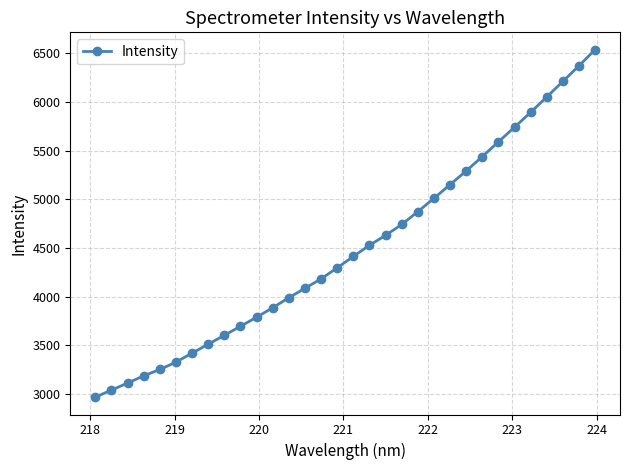

Reading right to left, what are all the values shown in this chart?

6536.4	6370.6	6210.2	6050.7	5892.5	5740.3	5589.5	5438.3	5290.9	5150.6	5009.7	4873.0	4740.9	4629.8	4527.3	4413.1	4296.1	4182.5	4086.1	3988.6	3886.0	3788.5	3695.0	3603.3	3510.6	3419.7	3327.0	3251.6	3186.1	3112.0	3039.4	2967.5